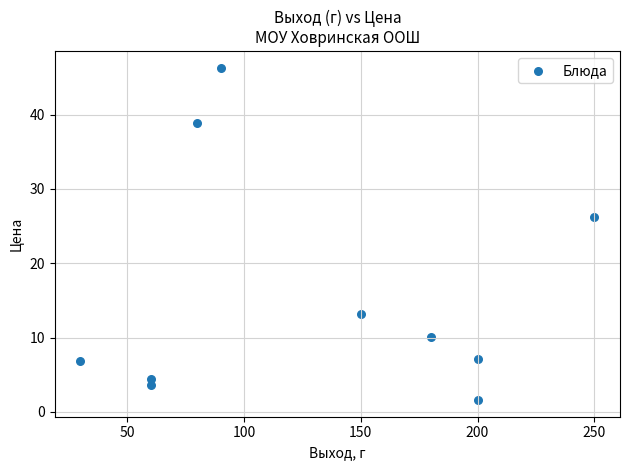

What Y value in the scatter plot is closest to 23?

26.3